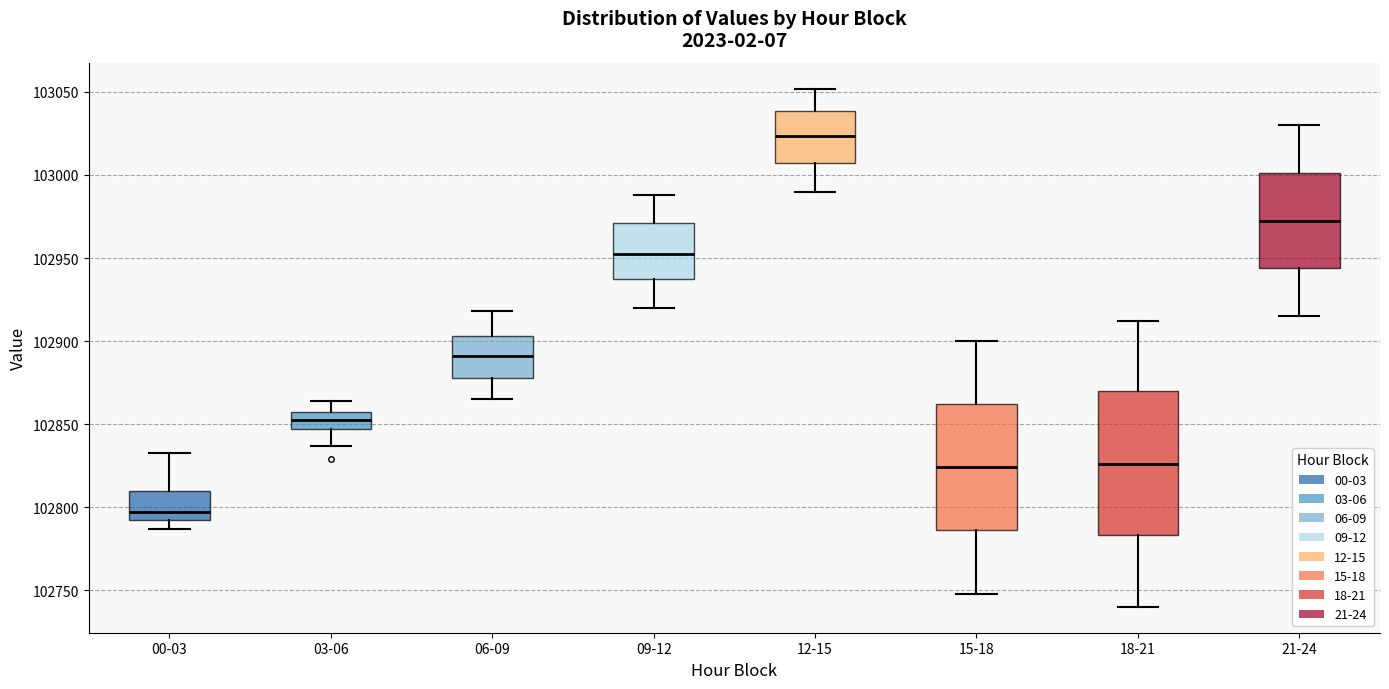

Reading left to right, transcribe this box plot: for each box, give where its median line is, the range the box spans, and where its two whiskers end, as read against the y-axis. The values are not printed on the chart, so give them approximately, as read against the axis.

00-03: median 102795, box 102790 to 102810, whiskers 102785 to 102830
03-06: median 102850, box 102845 to 102855, whiskers 102835 to 102865
06-09: median 102890, box 102880 to 102905, whiskers 102865 to 102920
09-12: median 102955, box 102935 to 102970, whiskers 102920 to 102990
12-15: median 103025, box 103005 to 103040, whiskers 102990 to 103050
15-18: median 102825, box 102785 to 102860, whiskers 102750 to 102900
18-21: median 102825, box 102785 to 102870, whiskers 102740 to 102910
21-24: median 102975, box 102945 to 103000, whiskers 102915 to 103030